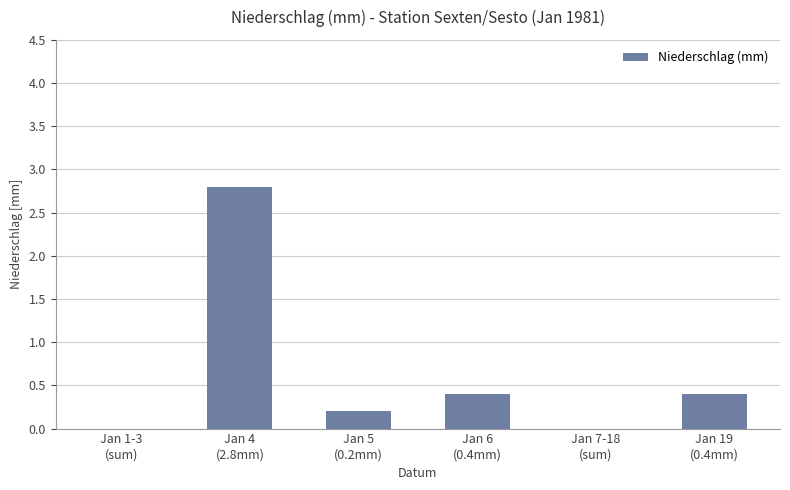

Count the number of categories in the chart.

6